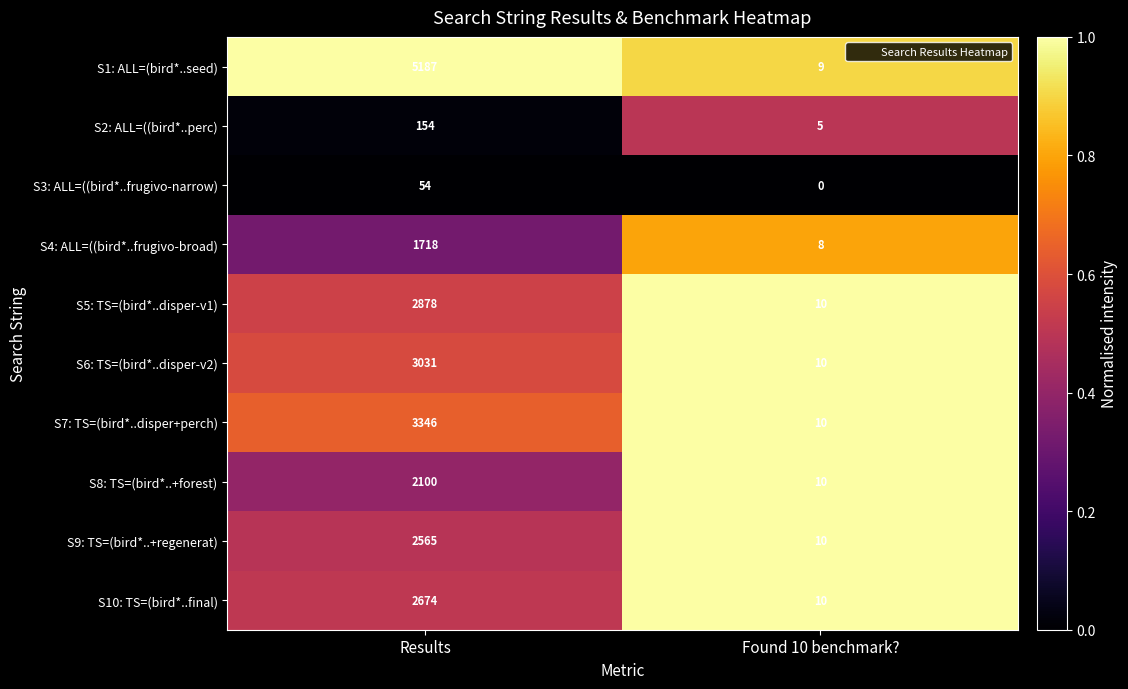

Rank the series at Results from lowest to highest value.

S3: ALL=((bird*..frugivo-narrow), S2: ALL=((bird*..perc), S4: ALL=((bird*..frugivo-broad), S8: TS=(bird*..+forest), S9: TS=(bird*..+regenerat), S10: TS=(bird*..final), S5: TS=(bird*..disper-v1), S6: TS=(bird*..disper-v2), S7: TS=(bird*..disper+perch), S1: ALL=(bird*..seed)